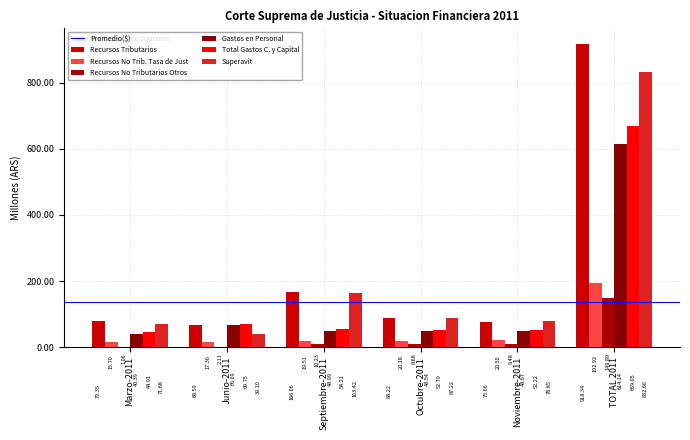

Are the bars horizontal?

No